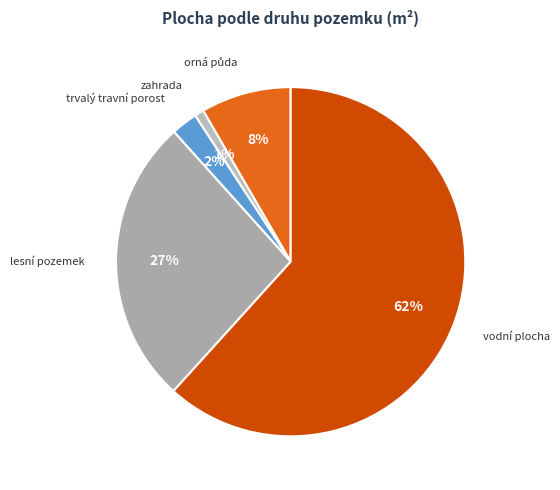

Between zahrada and vodní plocha, which is larger?

vodní plocha